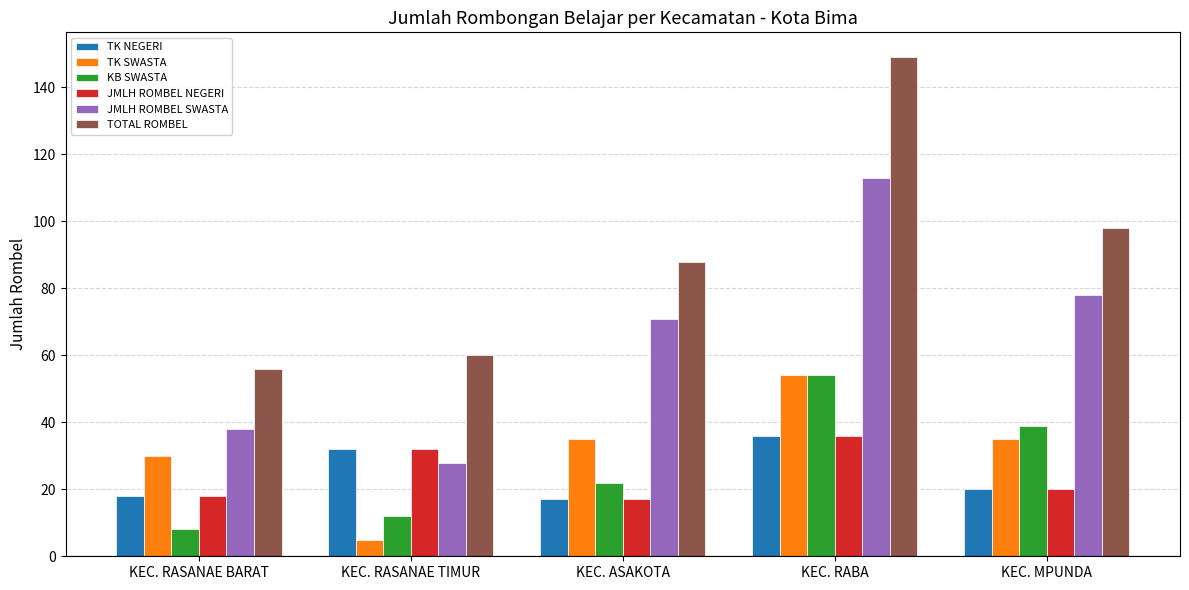

Which series has the widest spread of values?

TOTAL ROMBEL